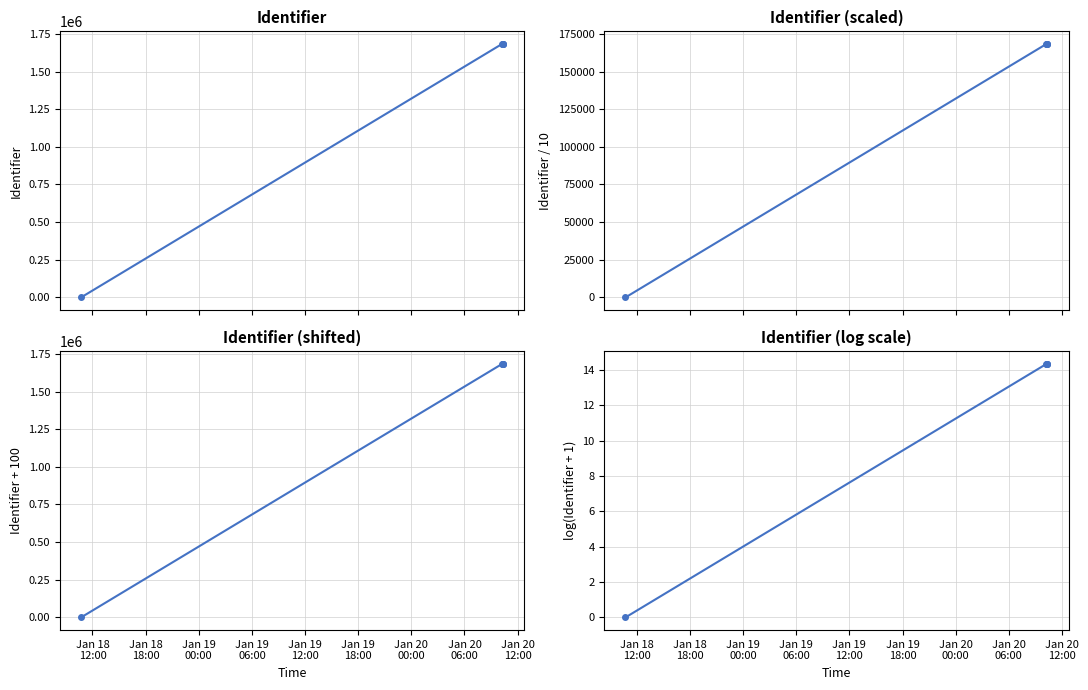

The Identifier (shifted) series shows 149.1 at Jan 18
12:00. True or false?

False